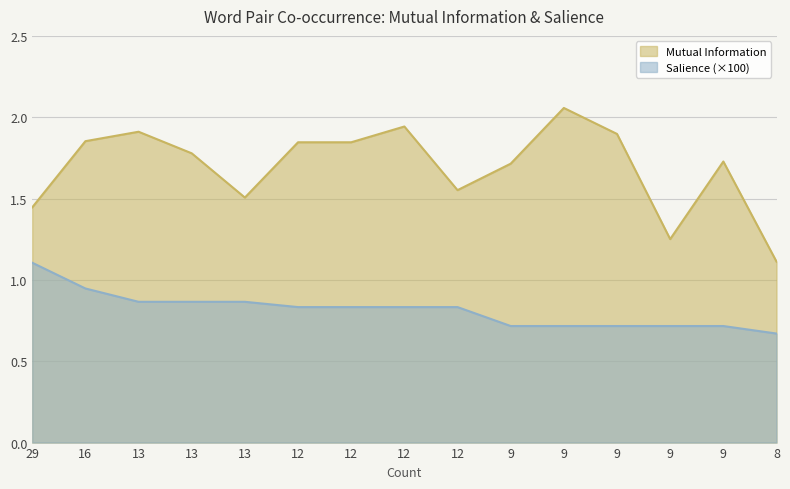

In Mutual Information, how many points are lower than both neighbors (excluding endpoints)?

3